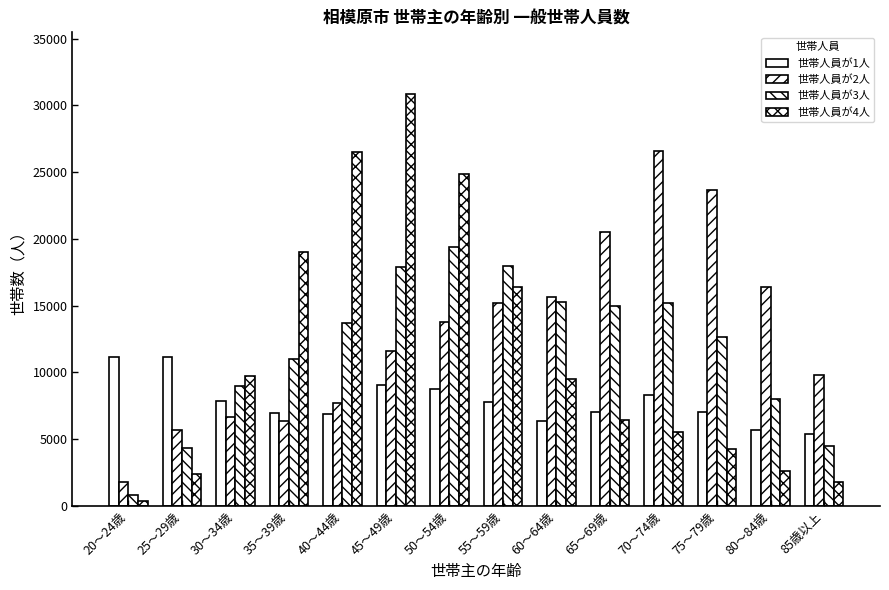

How many data points in 世帯人員が2人 are less than 13808?

7